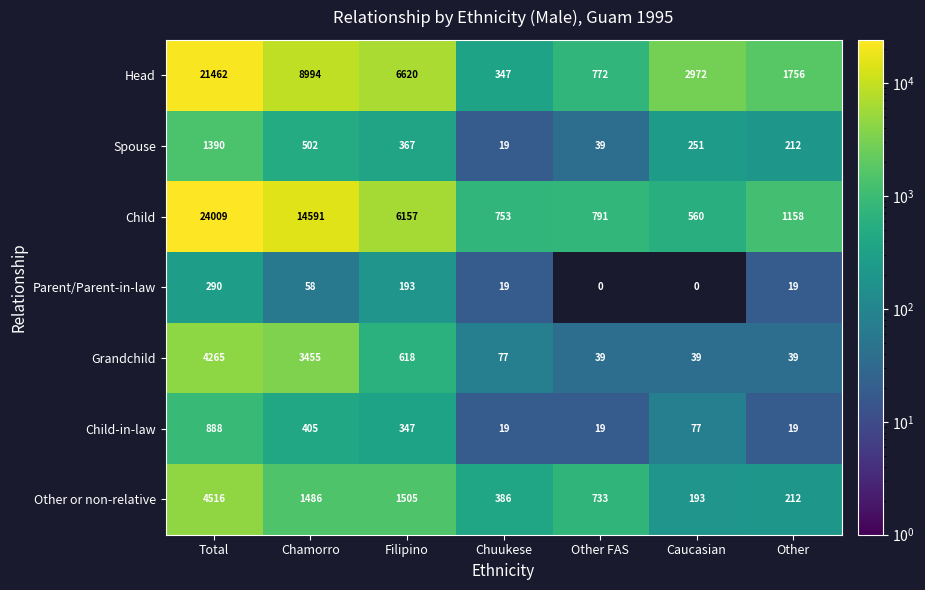

At which category is the sum across all series the highest?

Total